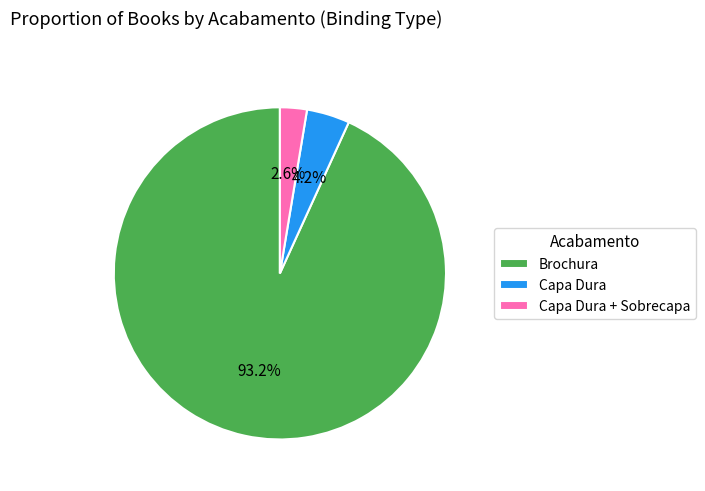

Which slice is the smallest?

Capa Dura + Sobrecapa